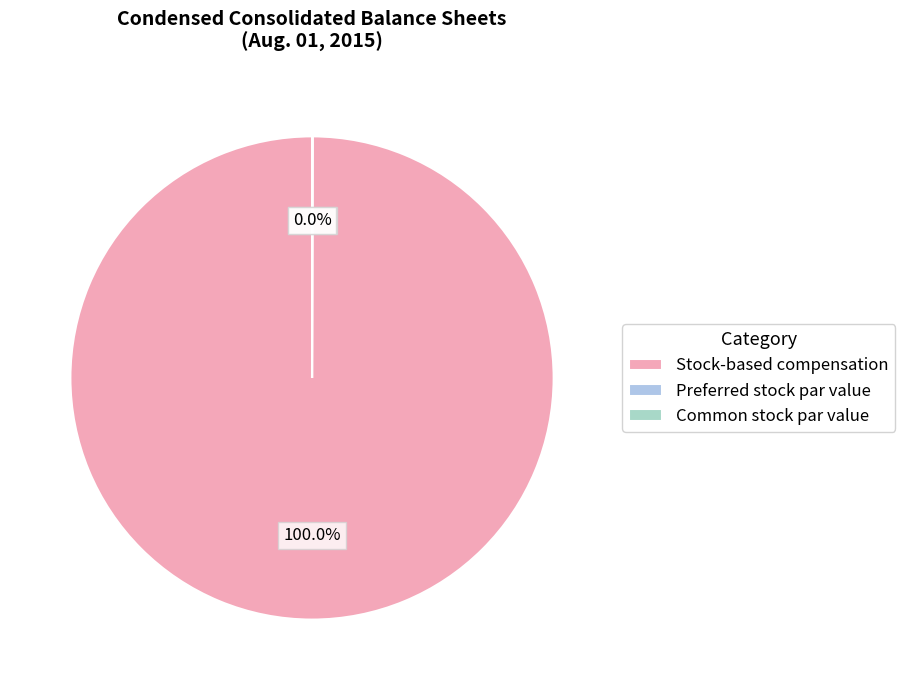

Which slice is the smallest?

Common stock par value